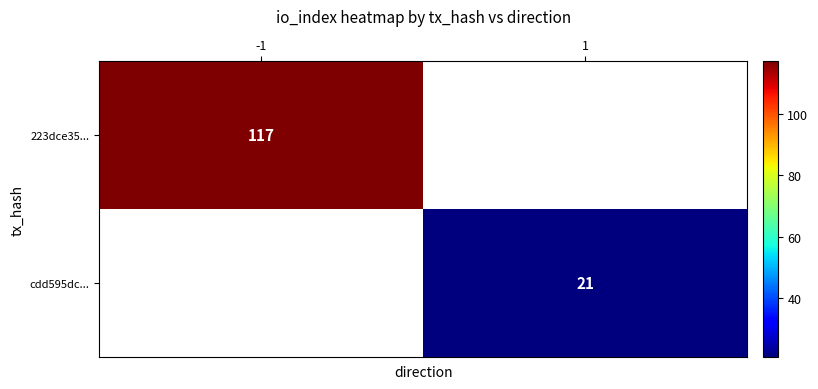

The cdd595dc... series shows 21 at 1. True or false?

True